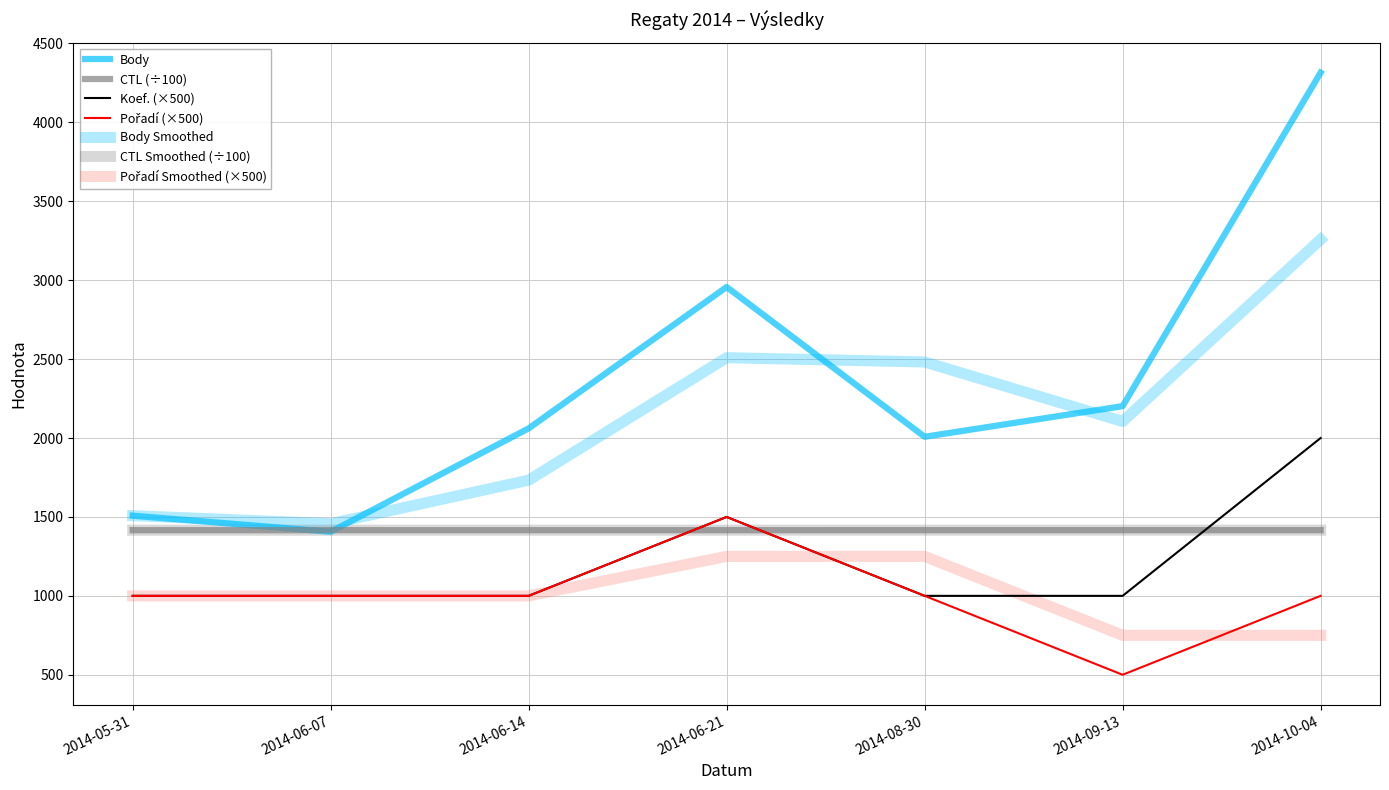

Does the chart display data point markers on the line(s)?

No